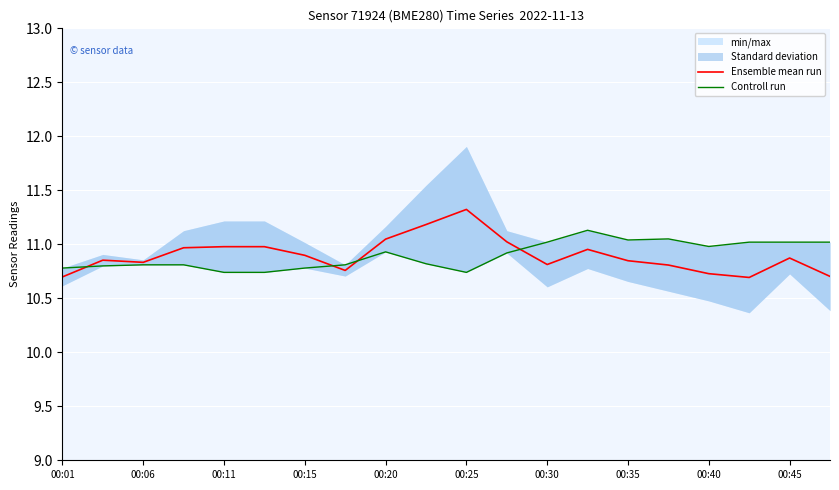

Which series has the largest range (max minus min)?

Ensemble mean run